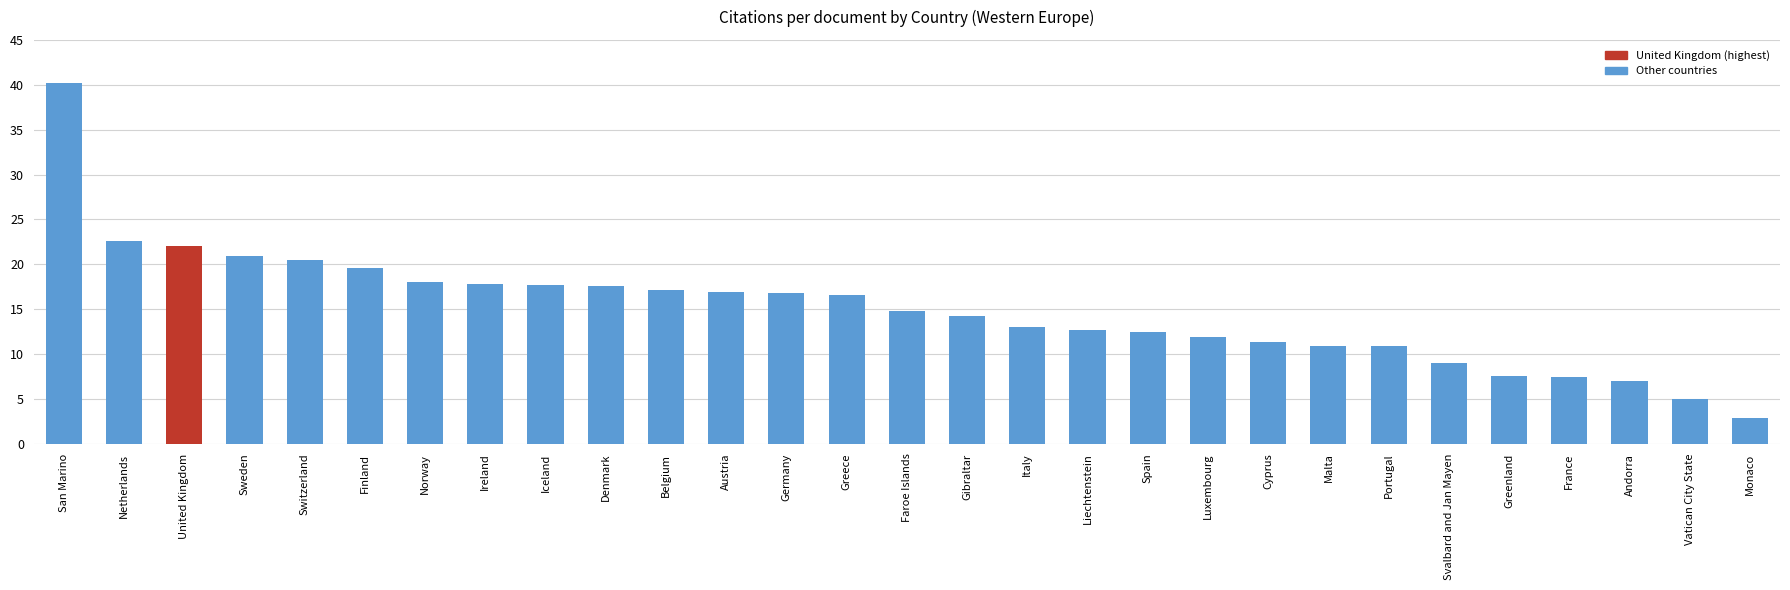

Is it true that the value at Italy is 2.7?

False